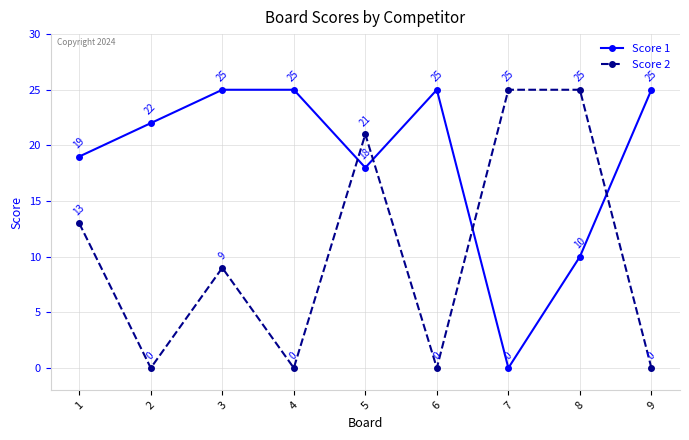

Where do Score 1 and Score 2 first cross each other?

4 and 5